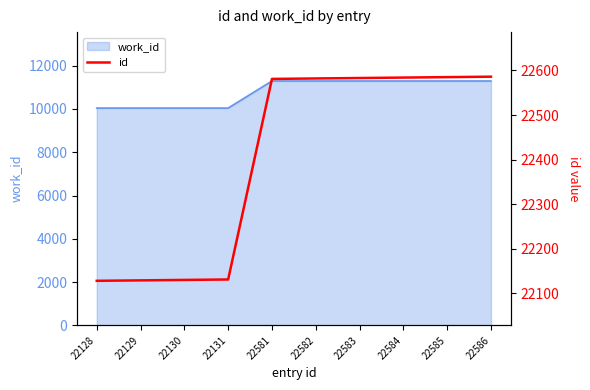

What is the value of the 6th point from the left?

22582